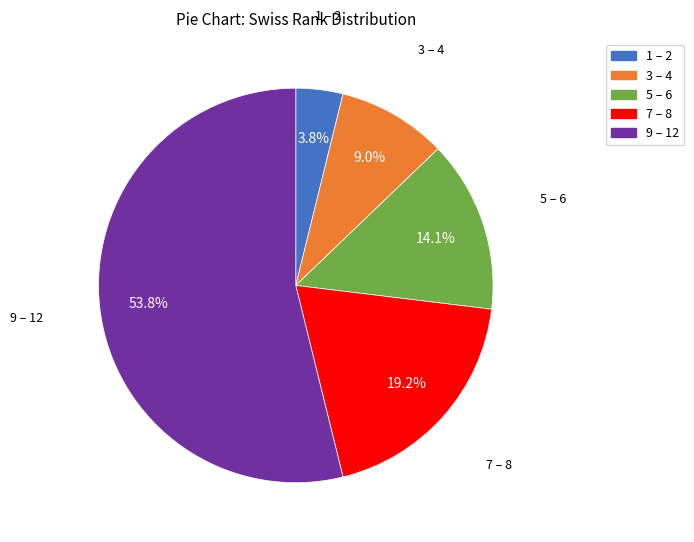

Does any single category account for the majority?

Yes